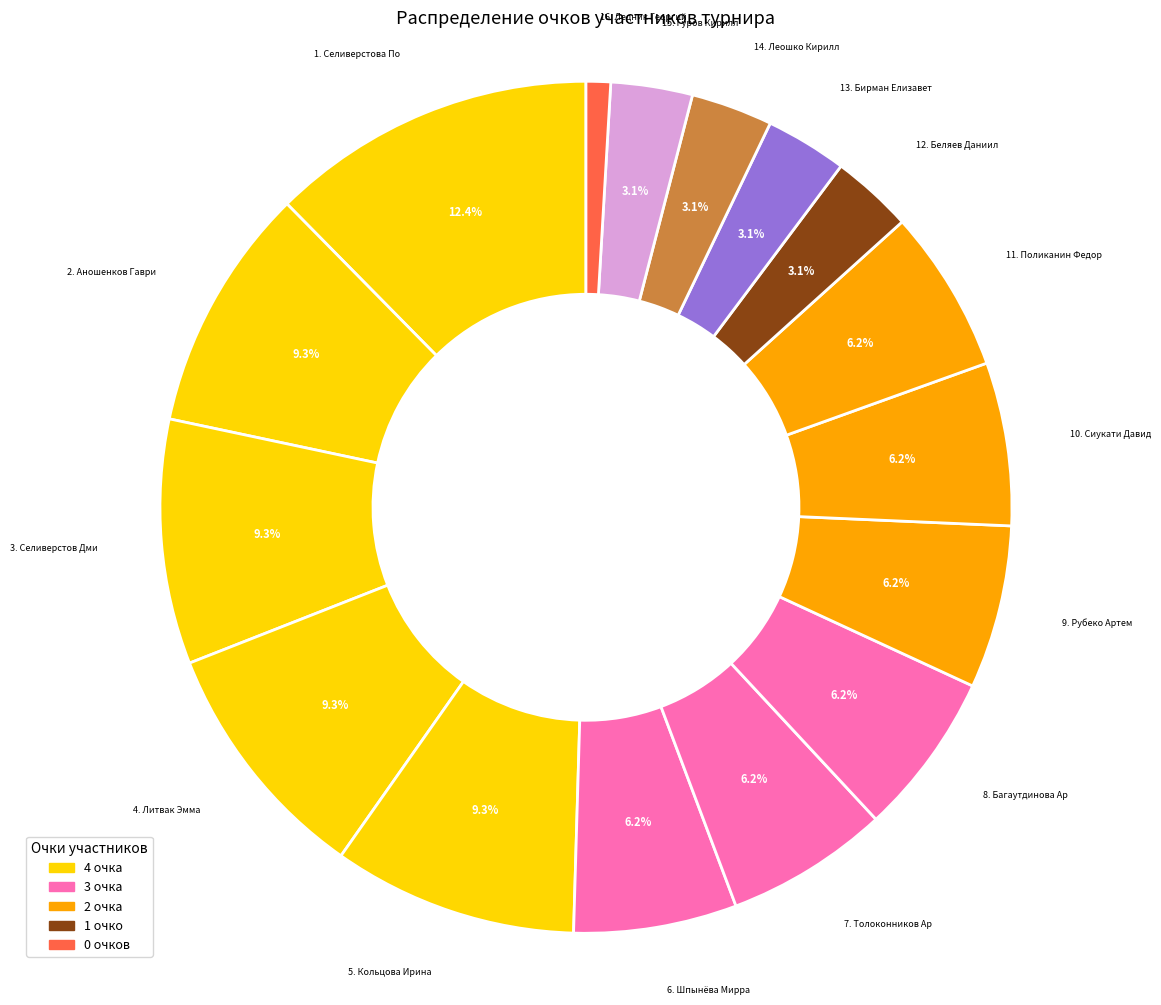

How many slices are in this pie chart?

16